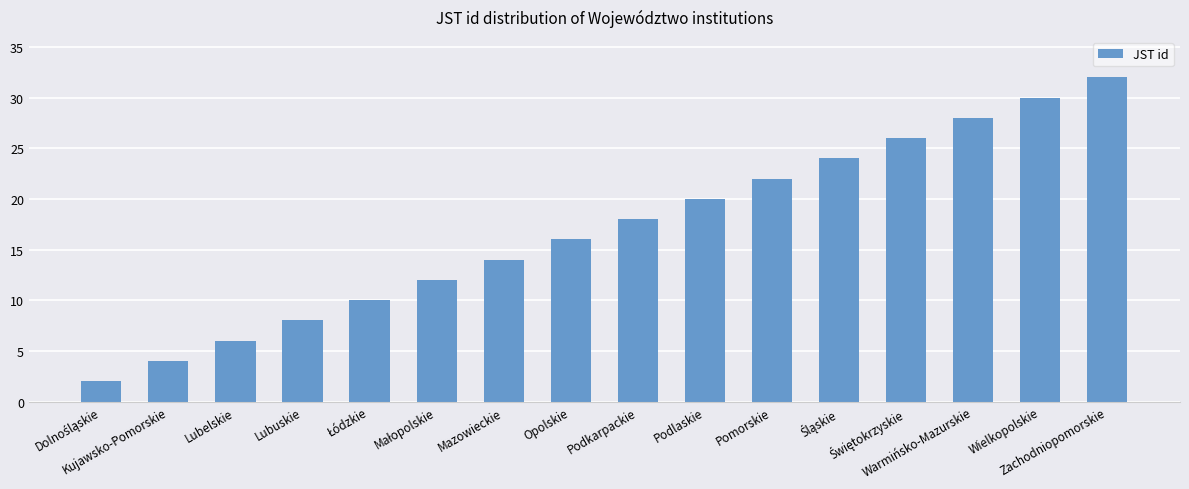

What is the sum of all values?

272